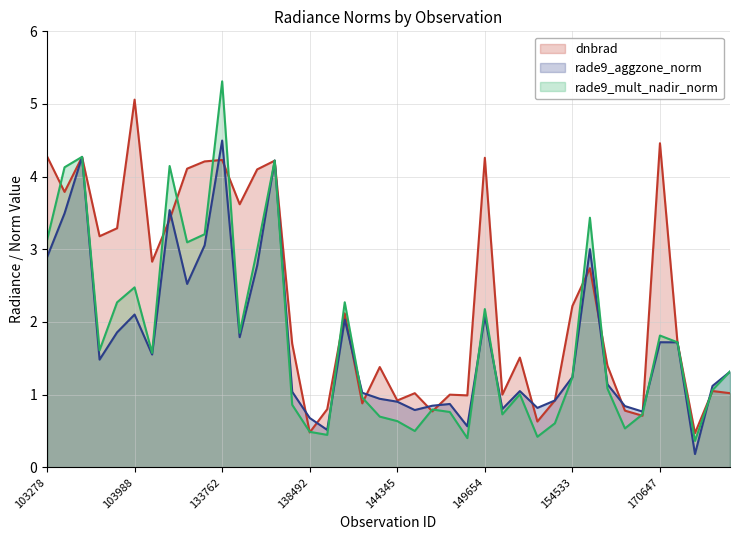

At which category is the sum across all series the highest?

133762